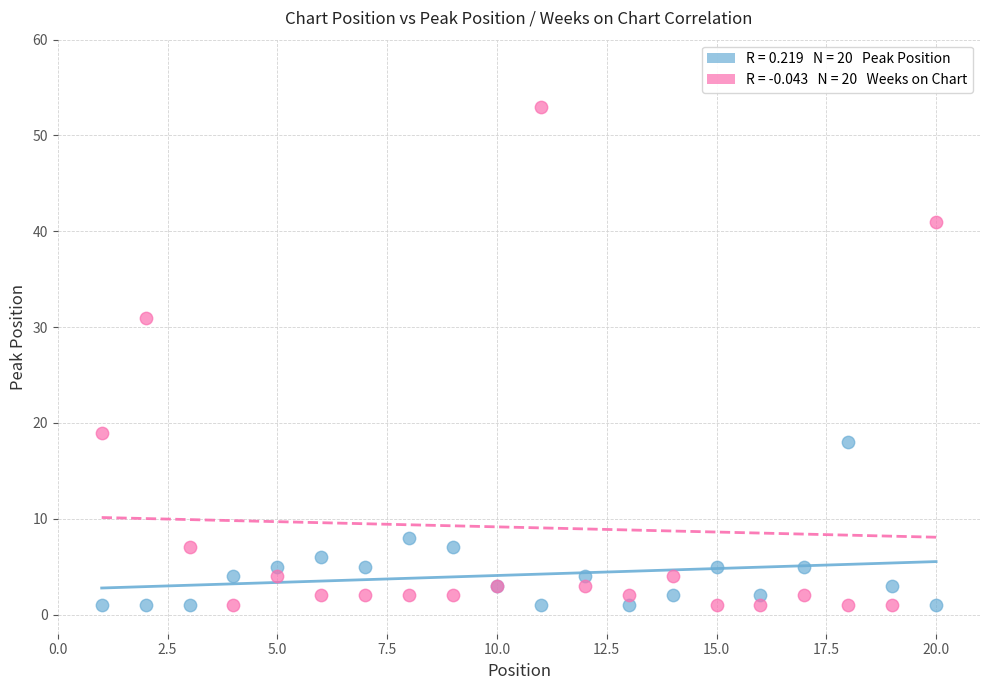

Across all series, what Y value is closest to 27?

31